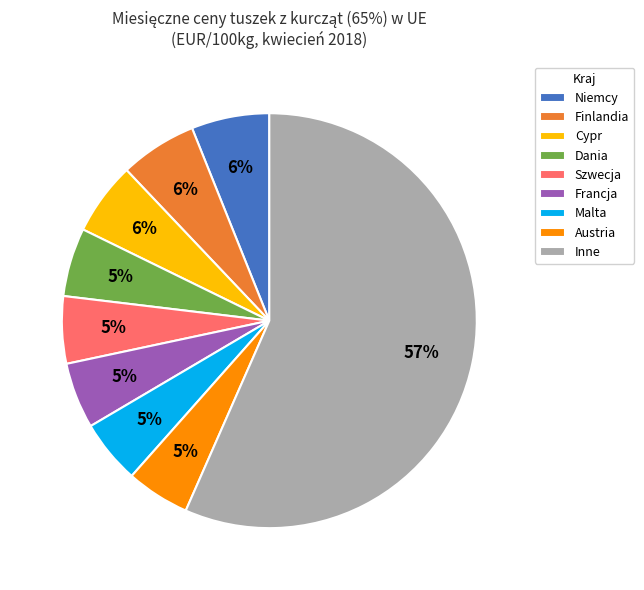

Does any single category account for the majority?

Yes